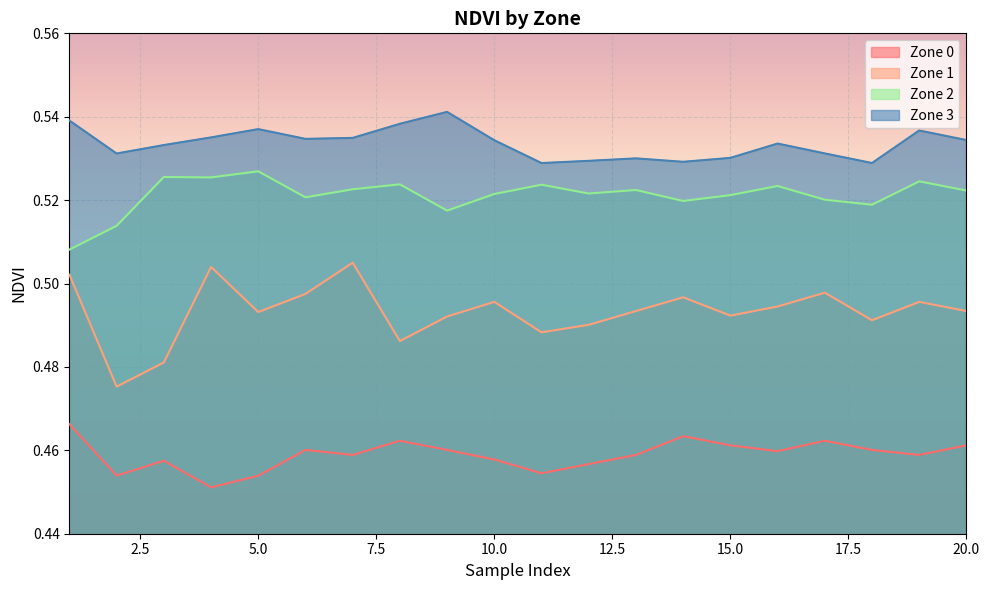

List the series in order of their overall mean, lowest first.

Zone 0, Zone 1, Zone 2, Zone 3